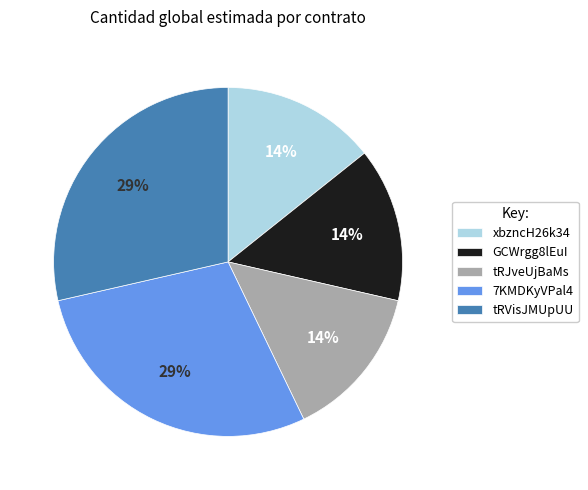

The tRVisJMUpUU slice represents 29% of the pie. True or false?

True